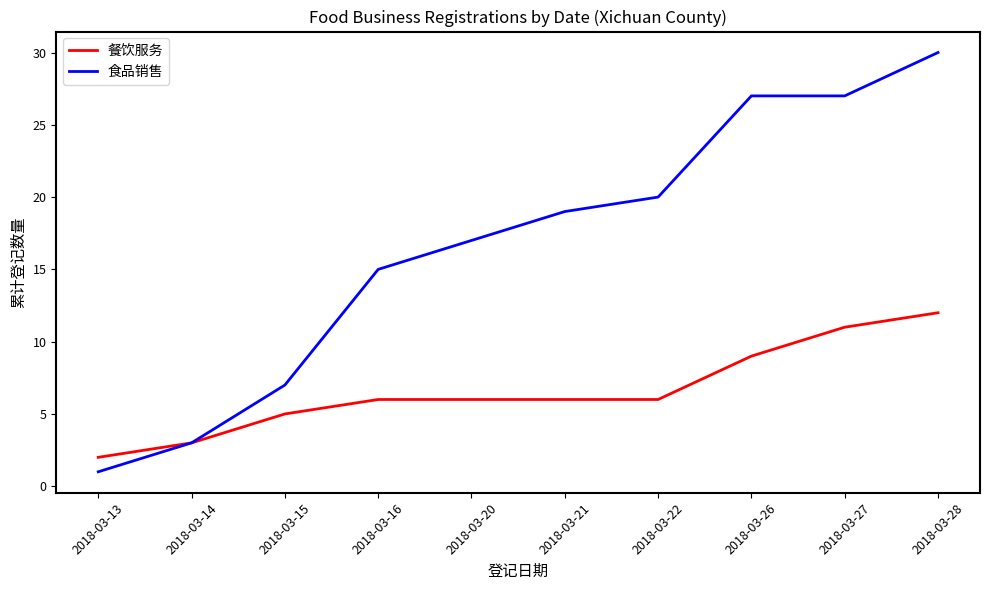

Which category has the lowest value in the 餐饮服务 series?

2018-03-13